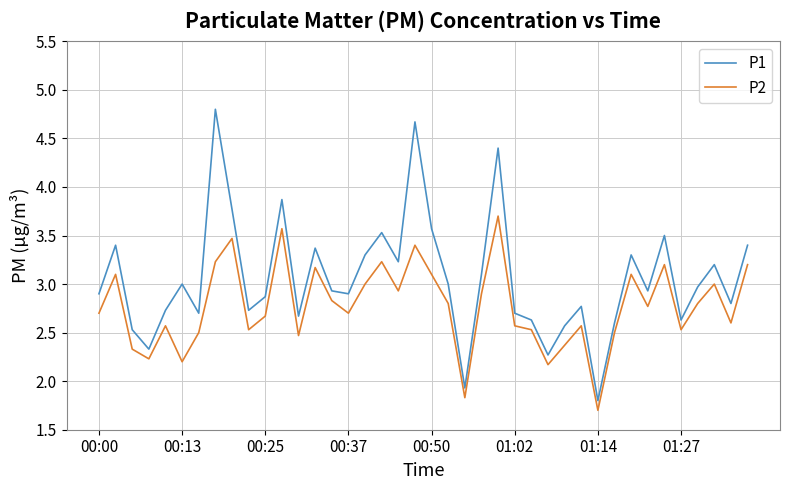

Reading right to left, extract all data points from this chart.

P1: 3.4	2.8	3.2	3.0	2.6	3.5	2.9	3.3	2.6	1.8	2.8	2.6	2.3	2.6	2.7	4.4	3.1	1.9	3.0	3.6	4.7	3.2	3.5	3.3	2.9	2.9	3.4	2.7	3.9	2.9	2.7	3.8	4.8	2.7	3.0	2.7	2.3	2.5	3.4	2.9
P2: 3.2	2.6	3.0	2.8	2.5	3.2	2.8	3.1	2.5	1.7	2.6	2.4	2.2	2.5	2.6	3.7	2.9	1.8	2.8	3.1	3.4	2.9	3.2	3.0	2.7	2.8	3.2	2.5	3.6	2.7	2.5	3.5	3.2	2.5	2.2	2.6	2.2	2.3	3.1	2.7